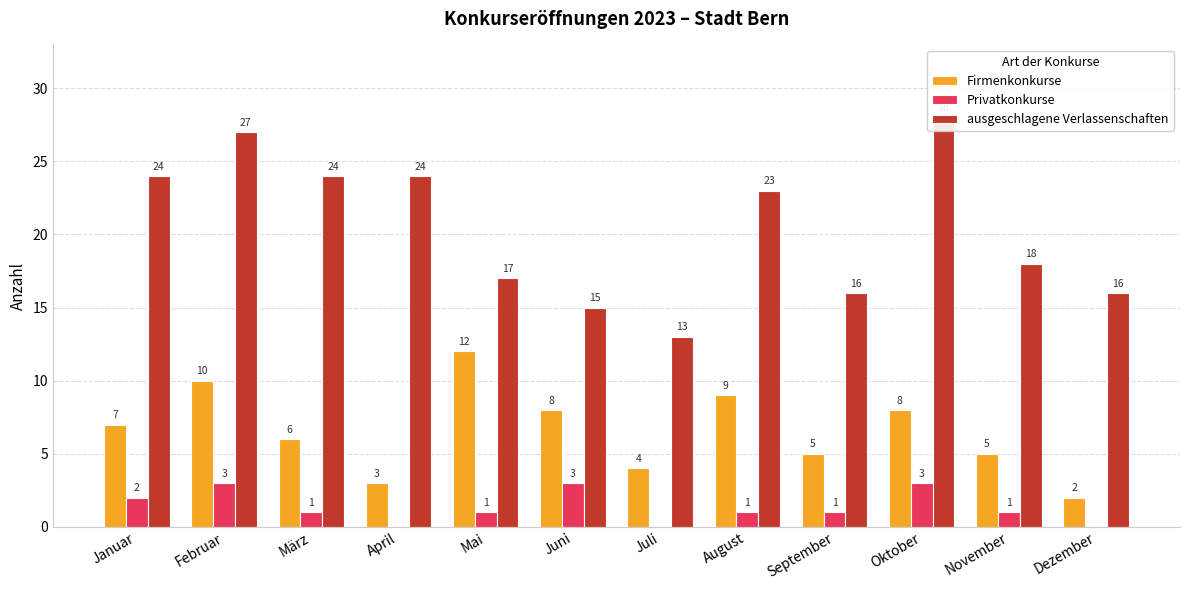

Which category has the lowest value in the Firmenkonkurse series?

Dezember